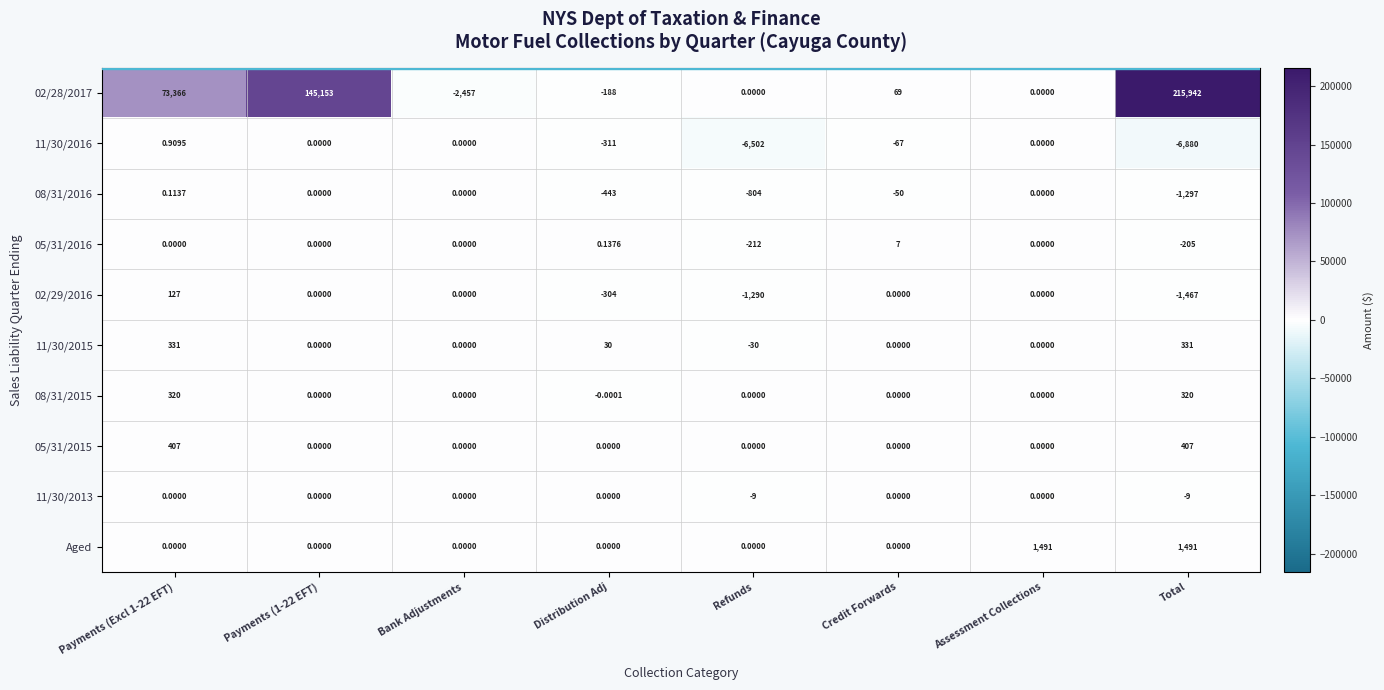

Which label corresponds to the largest value in the chart?

Total